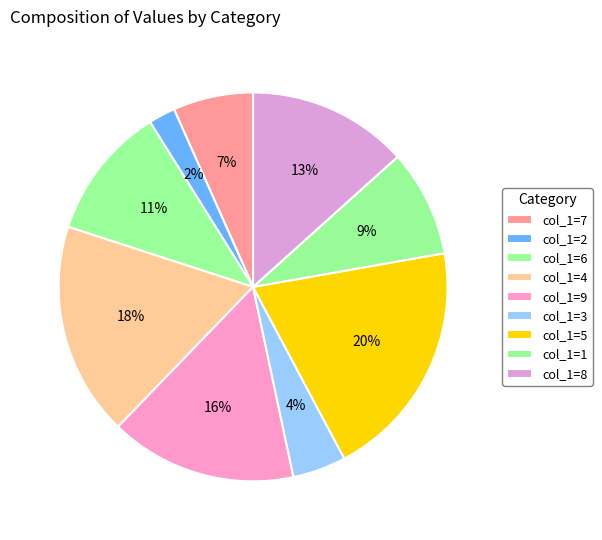

Does col_1=7 represent more than half of the total?

No